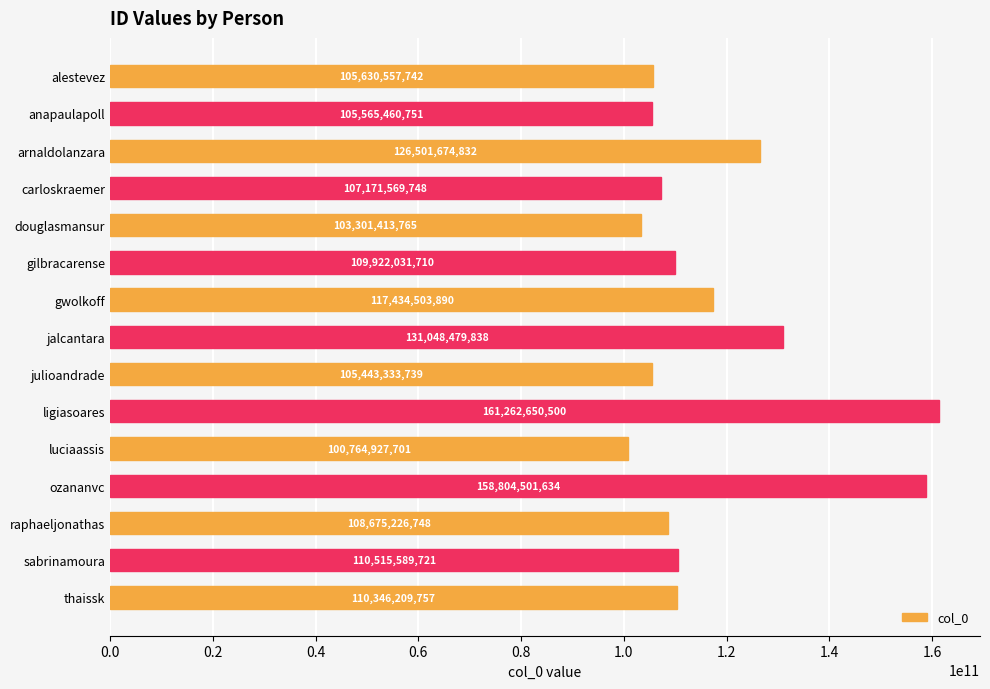

What position from the top is jalcantara?

8